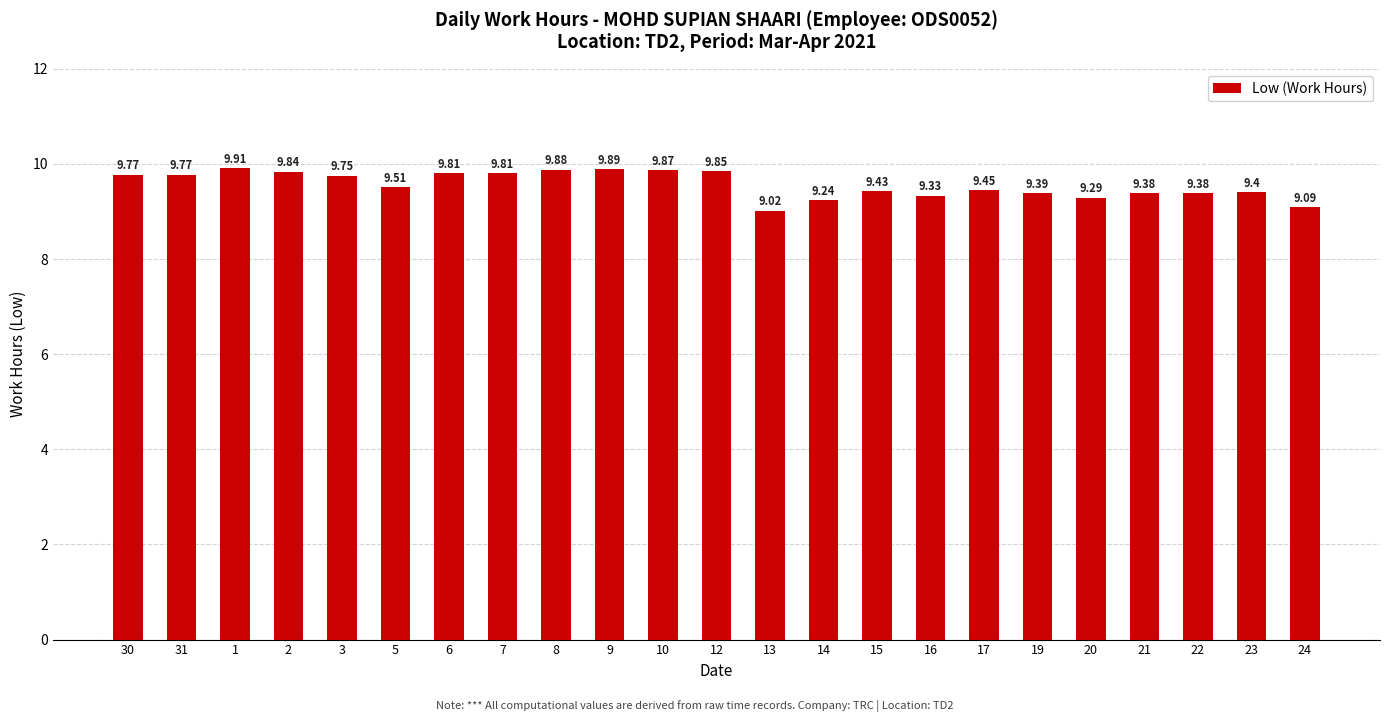

What is the difference between the second highest and second lowest values?

0.8